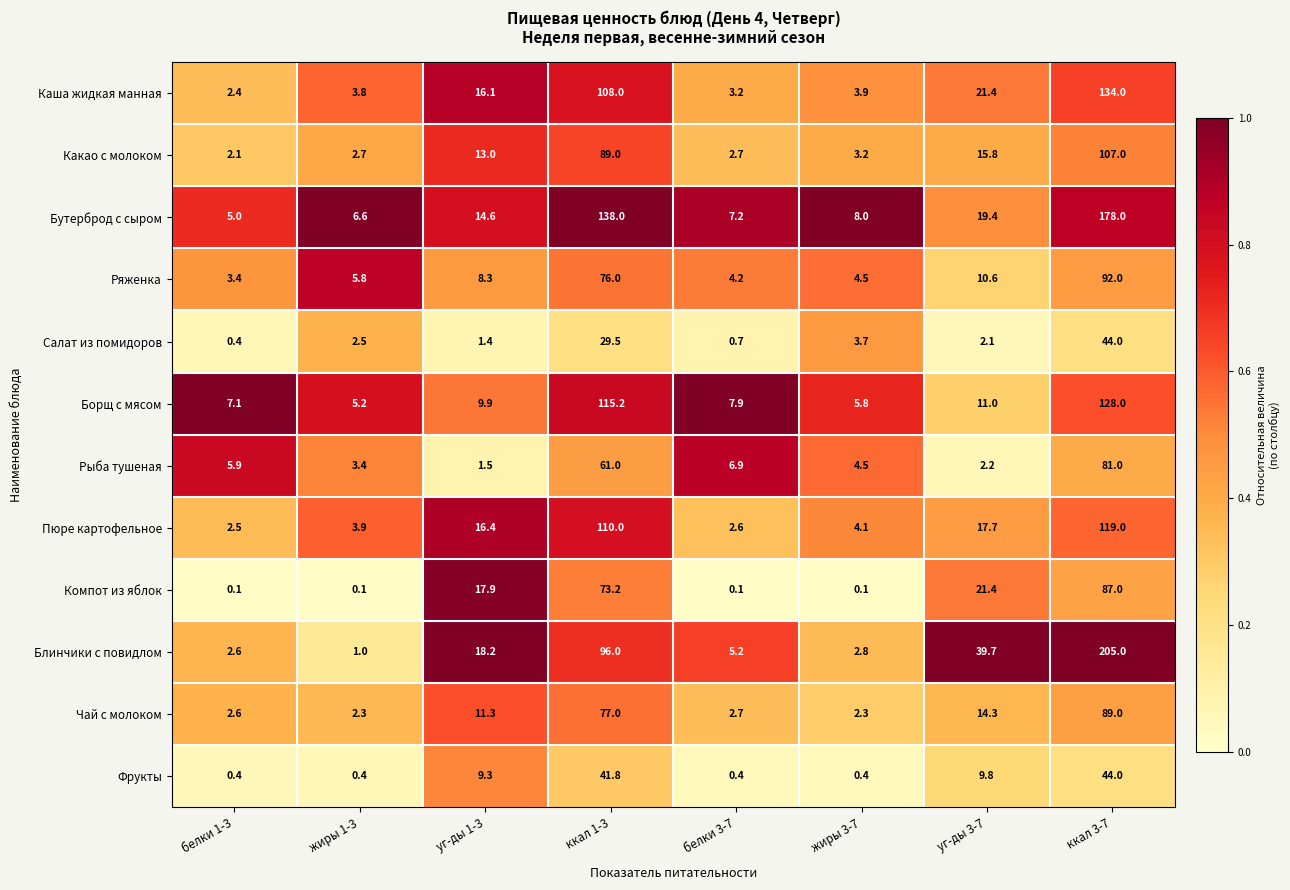

How many data points does each series have?

8